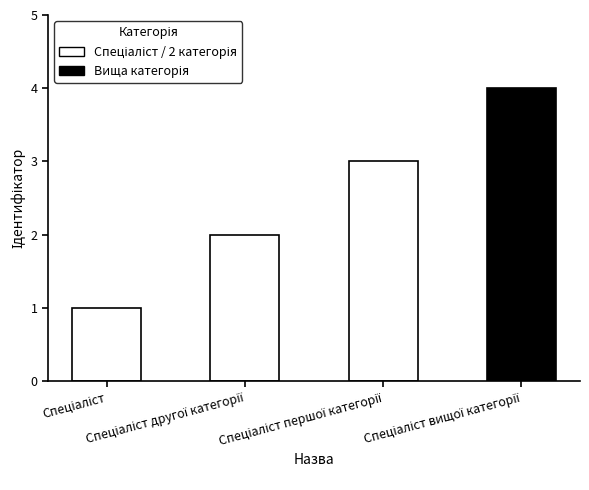

What is the maximum value shown in the chart?

4